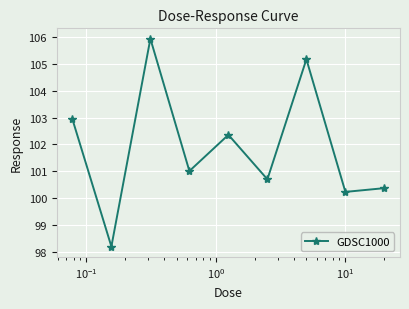

What is the greatest value displayed?

105.9